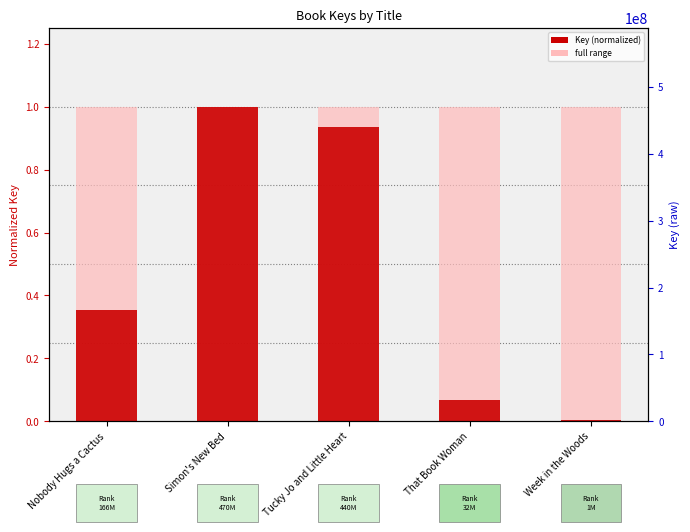

What value does the normalized key (full range) series have at Week in the Woods?

1.0